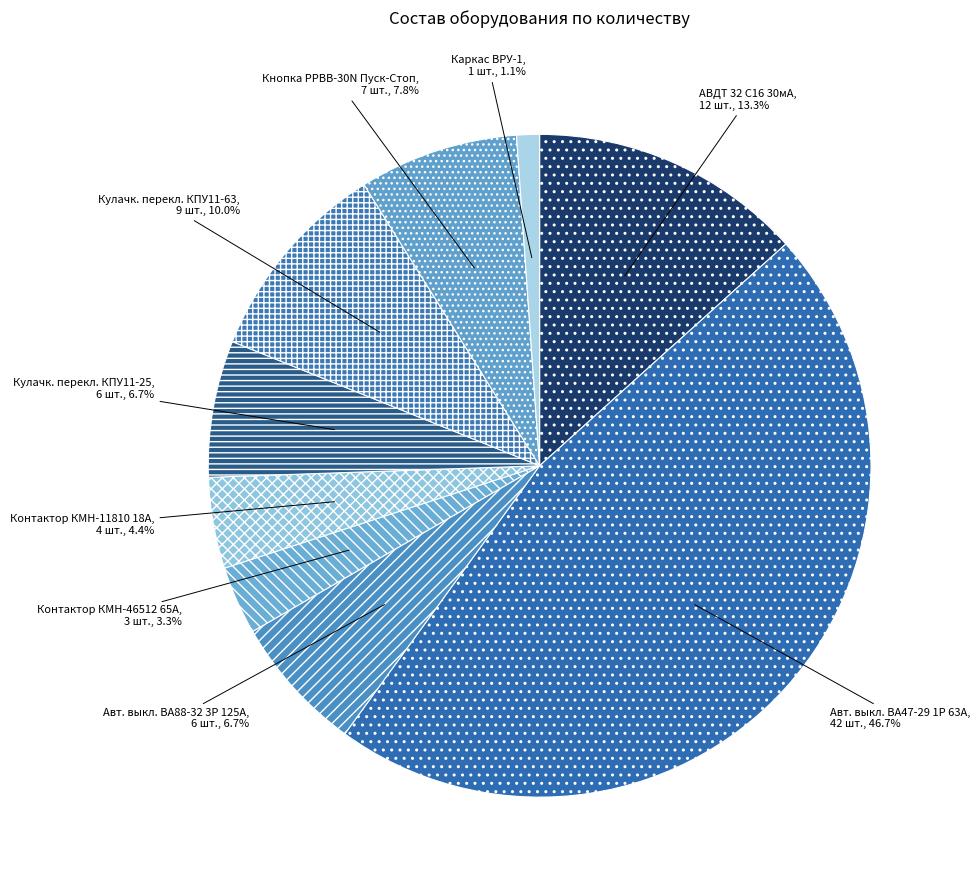

Which category has the smallest portion of the pie?

Каркас ВРУ-1